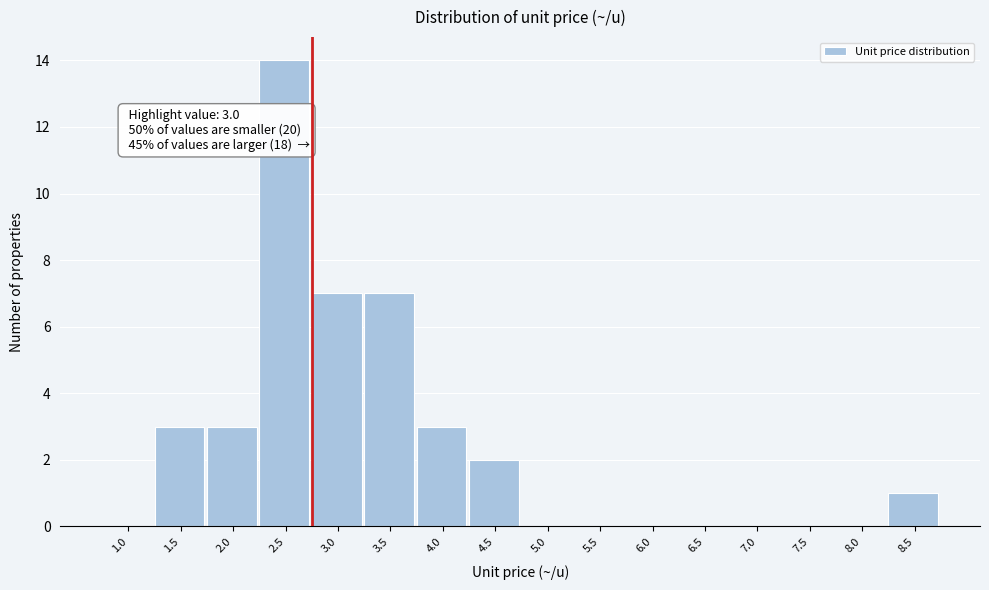

Reading left to right, list all the values displayed in this chart.

1.0=0	1.5=3	2.0=3	2.5=14	3.0=7	3.5=7	4.0=3	4.5=2	5.0=0	5.5=0	6.0=0	6.5=0	7.0=0	7.5=0	8.0=0	8.5=1